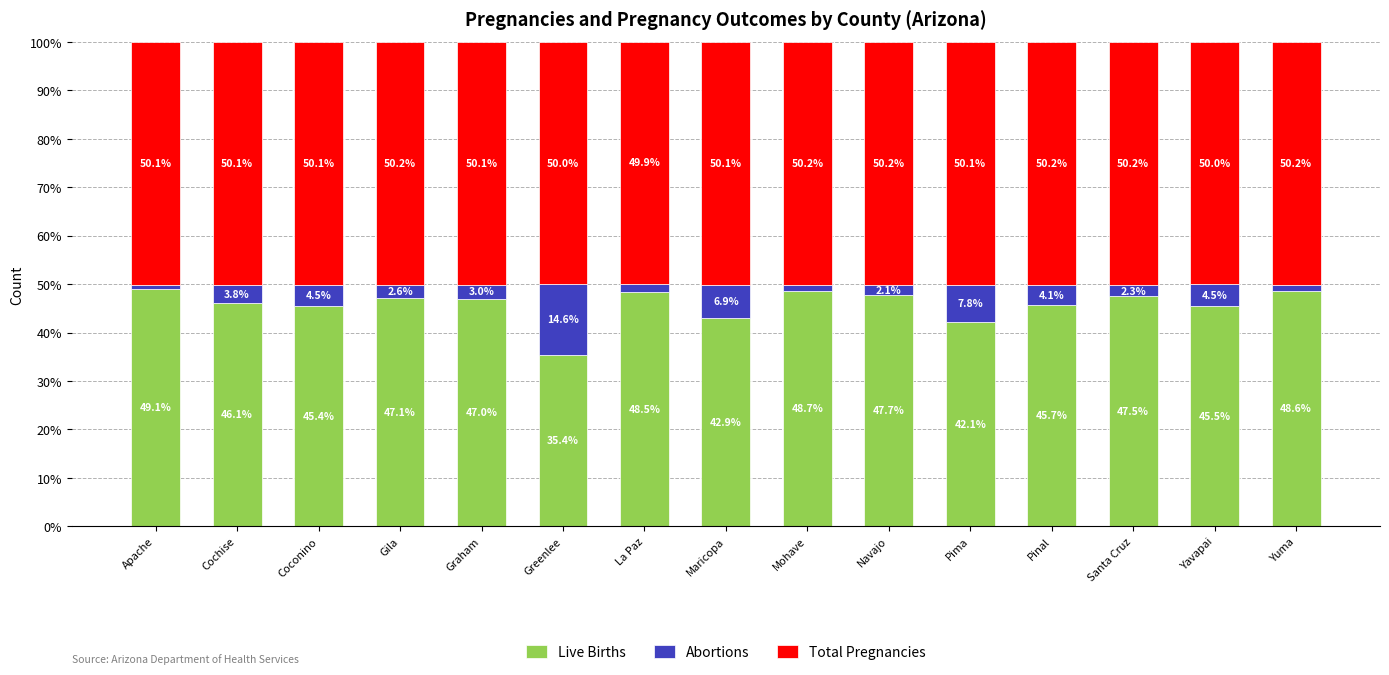

At which label does Live Births first exceed 46?

Apache